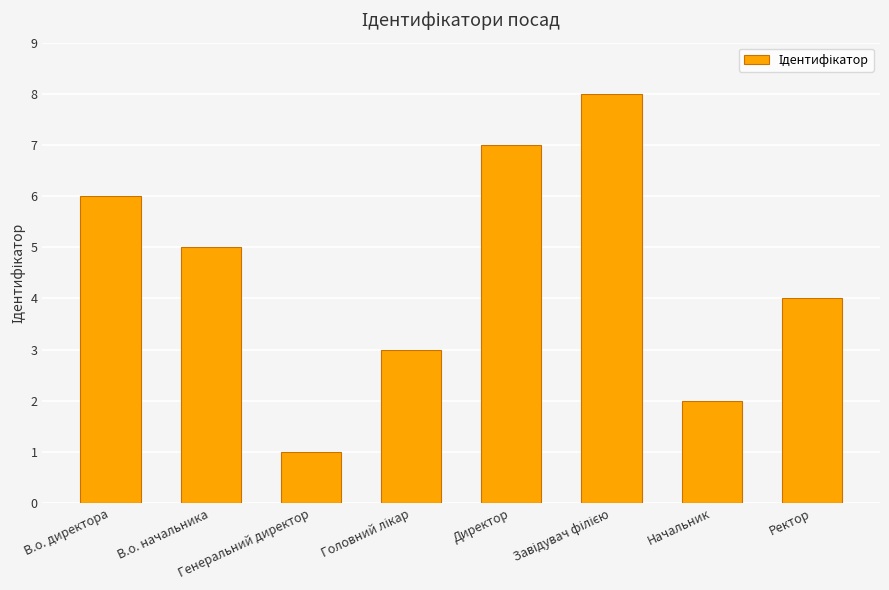

What is the minimum value shown in the chart?

1